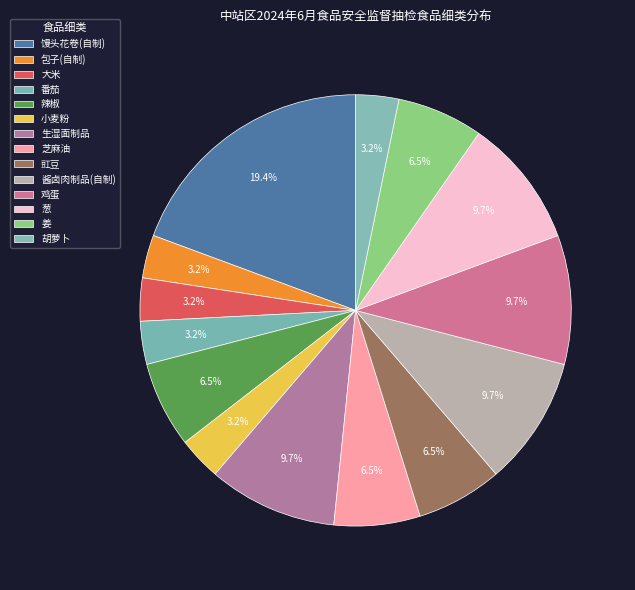

How many segments does this pie chart have?

14